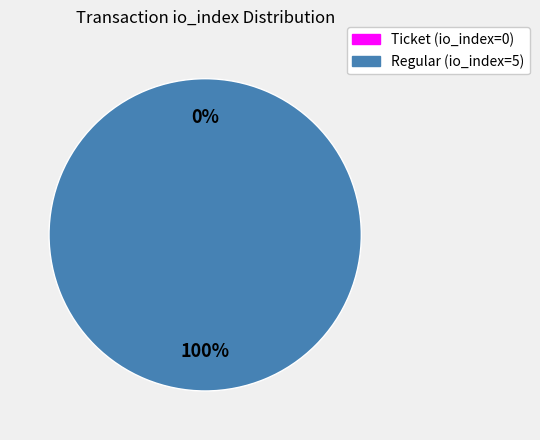

Which category has the biggest portion of the pie?

Regular (io_index=5)